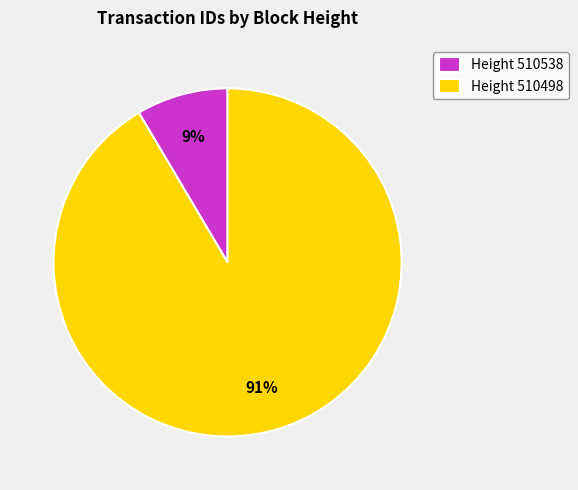

How many slices are in this pie chart?

2